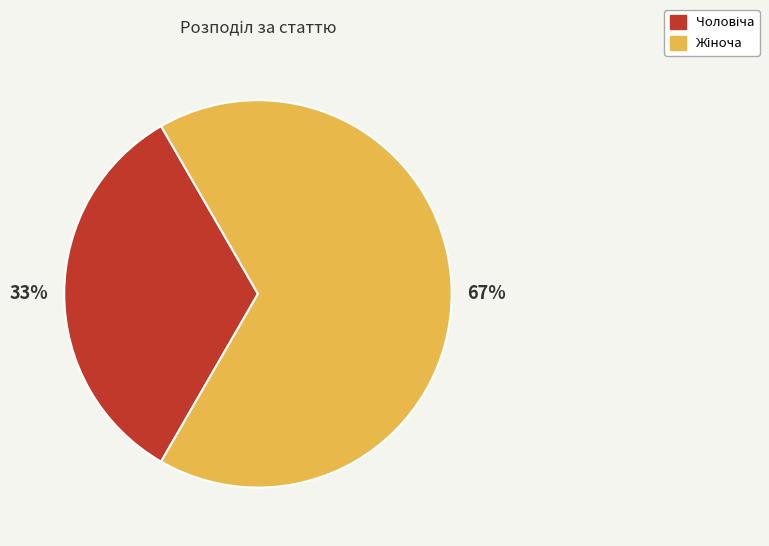

To the nearest percent, what portion does Чоловіча represent?

33%